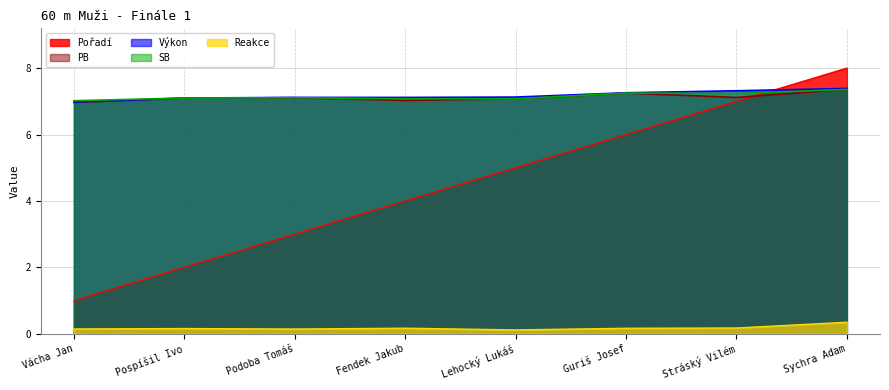

What position from the left is Fendek Jakub?

4